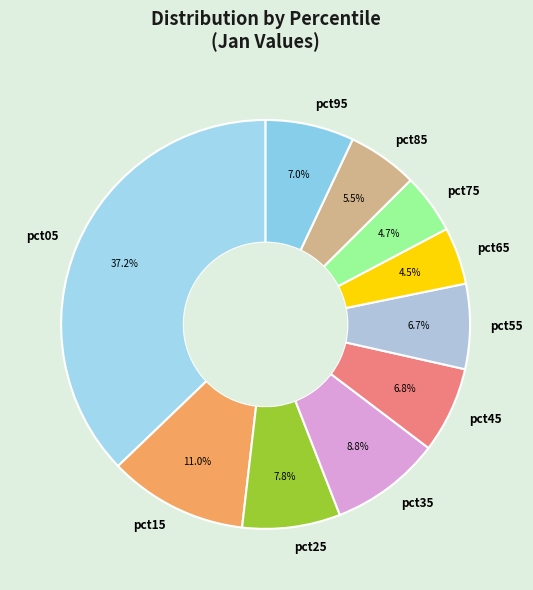

Is pct15 the majority of the pie?

No